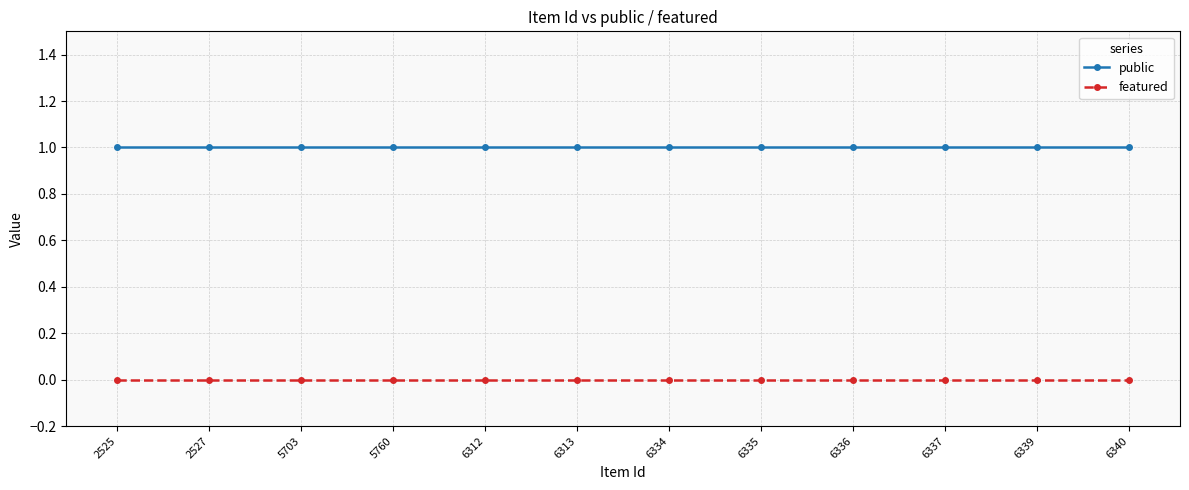

Reading left to right, list all the values displayed in this chart.

public: 2525=1	2527=1	5703=1	5760=1	6312=1	6313=1	6334=1	6335=1	6336=1	6337=1	6339=1	6340=1
featured: 2525=0	2527=0	5703=0	5760=0	6312=0	6313=0	6334=0	6335=0	6336=0	6337=0	6339=0	6340=0